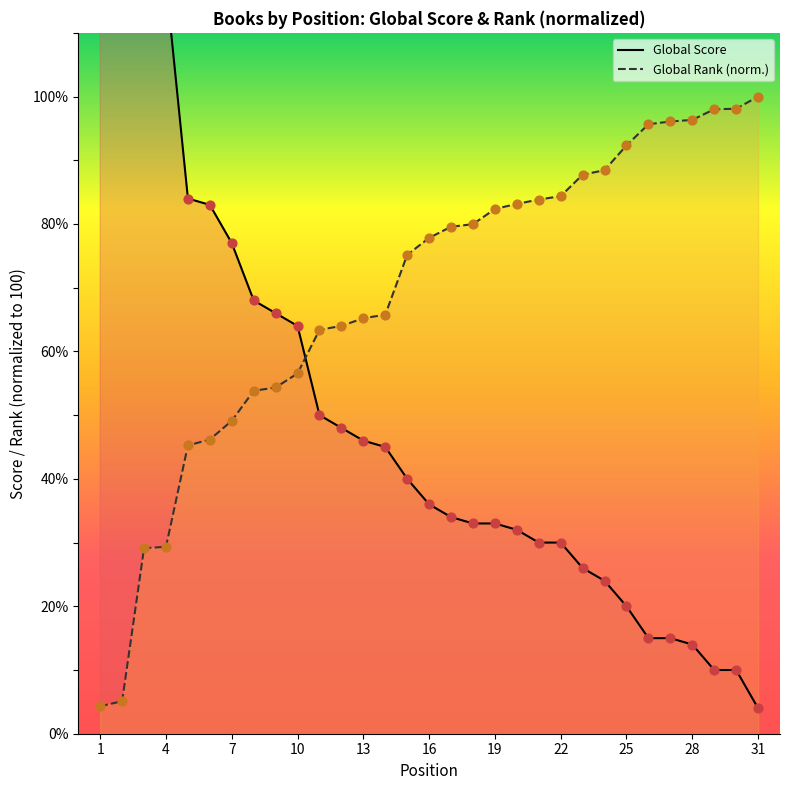

Which series reaches the minimum Y coordinate?

Global Score